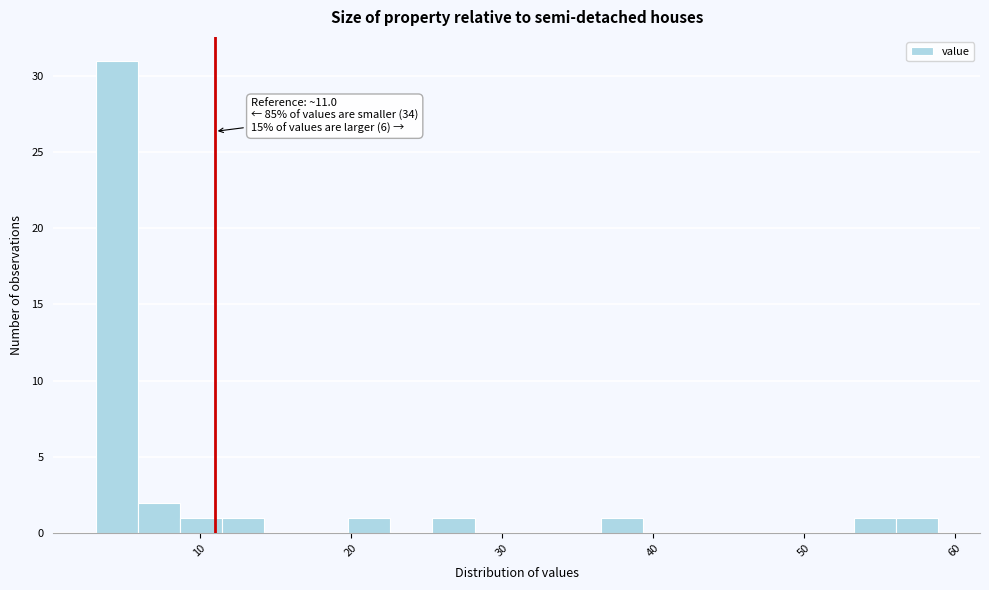

Around what value on the x-axis is the tallest bar? Give the approximate position of its centre, as read against the axis.

4